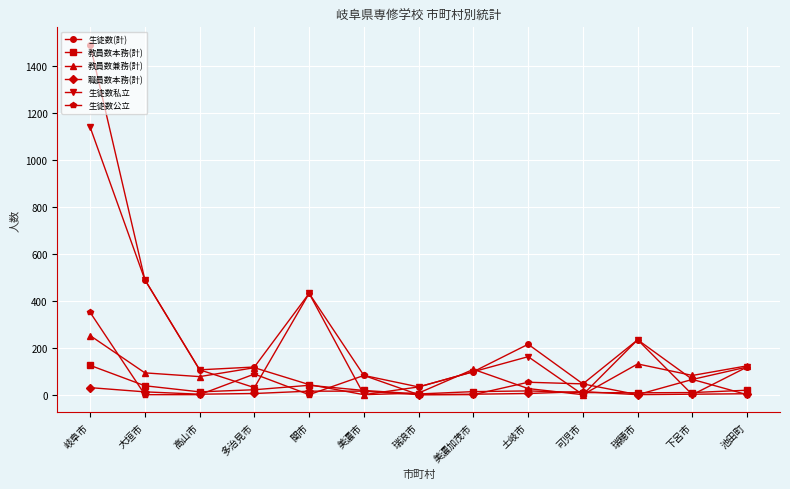

Does the chart display data point markers on the line(s)?

Yes